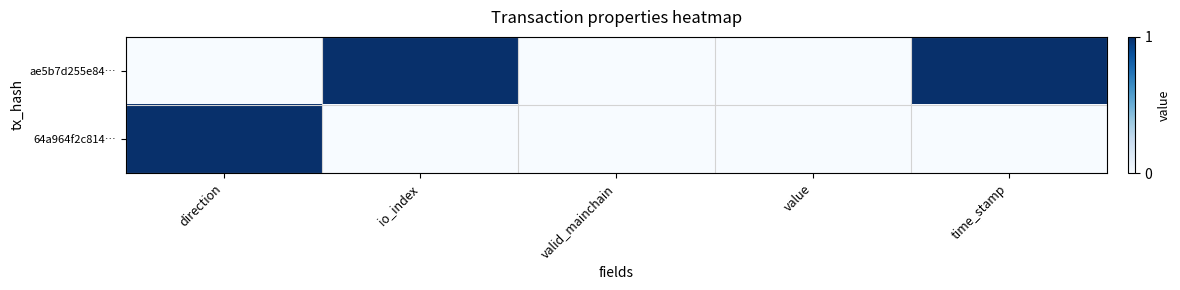

Rank the series by their average value, from lowest to highest.

64a964f2c814…, ae5b7d255e84…